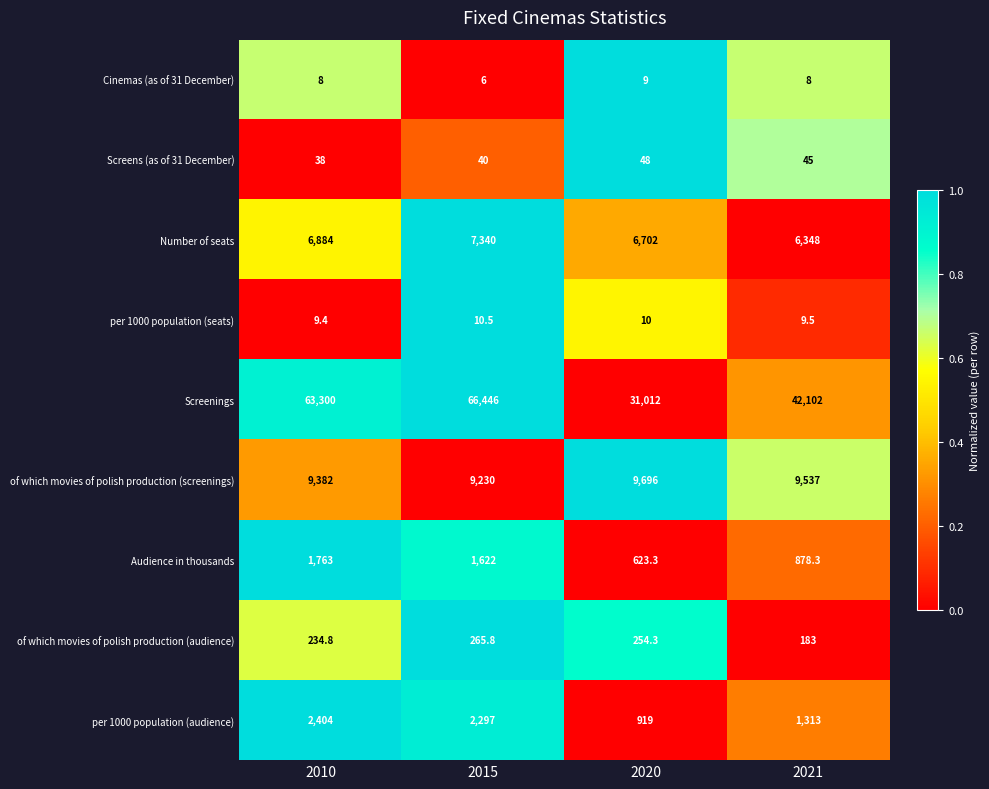

The value of Screens (as of 31 December) at 2010 is 55.2. True or false?

False